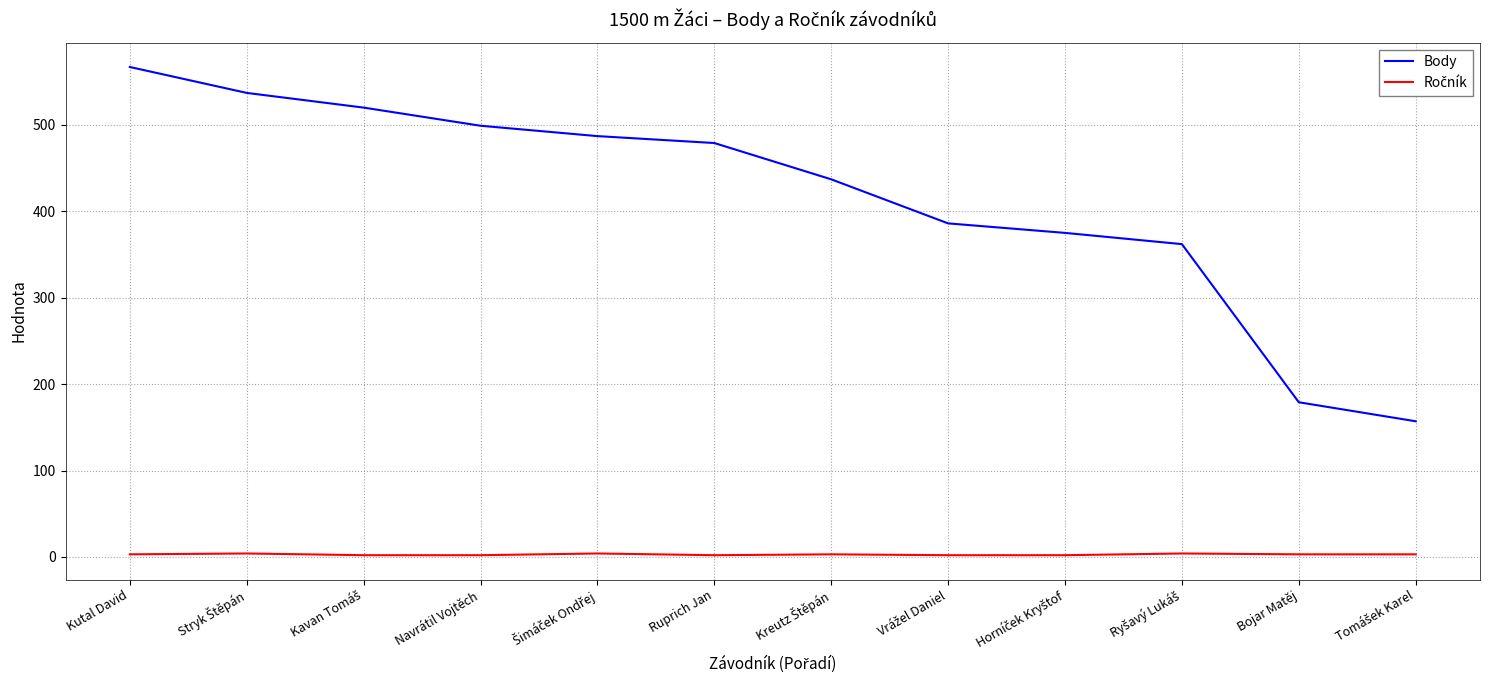

What is the minimum value shown in the chart?

2